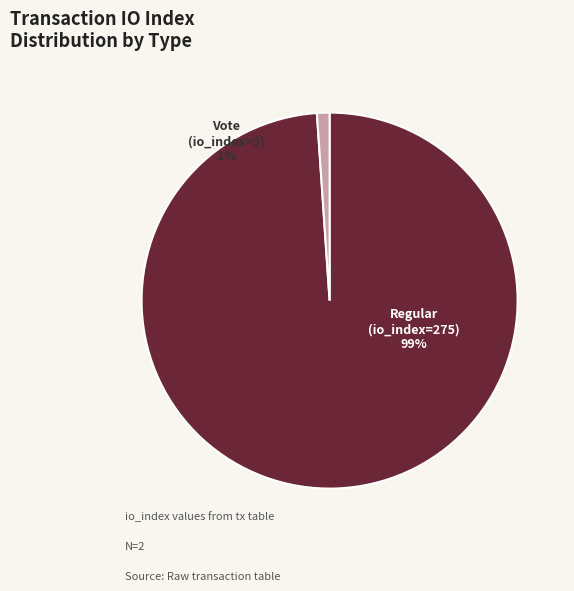

Between Vote (io_index=3) and Regular (io_index=275), which is larger?

Regular (io_index=275)